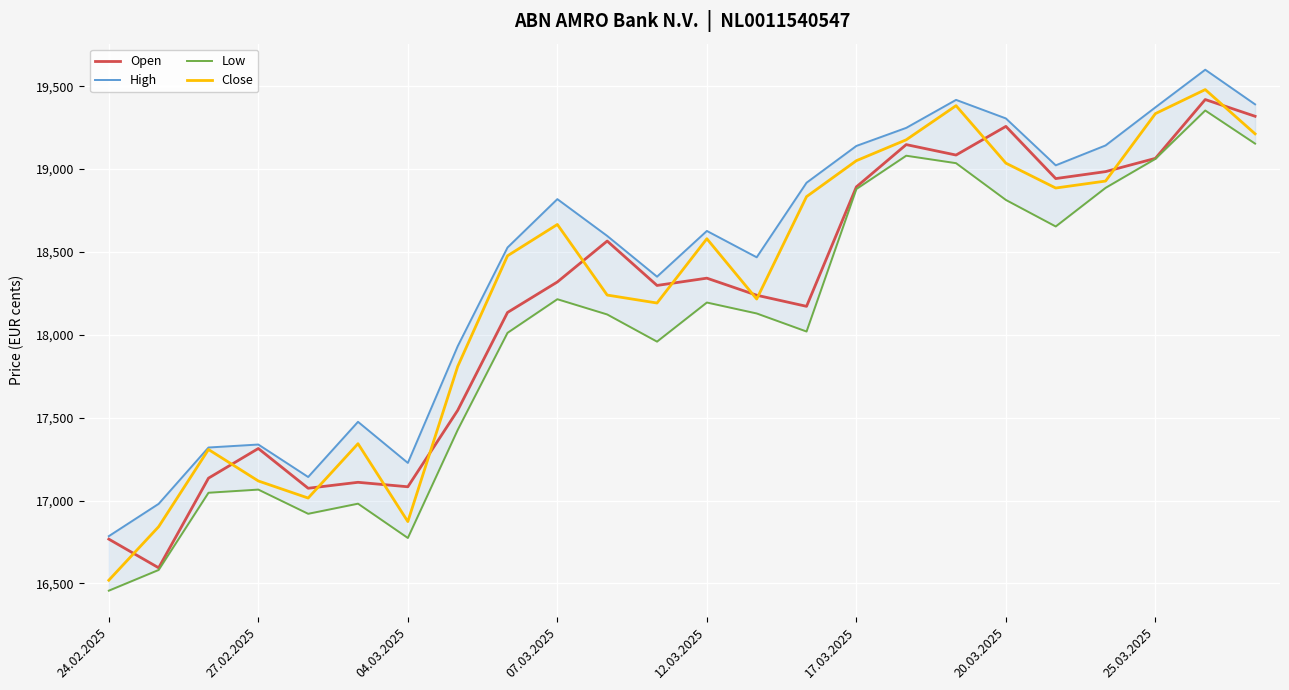

Is it true that Close equals 9923 at 07.03.2025?

False